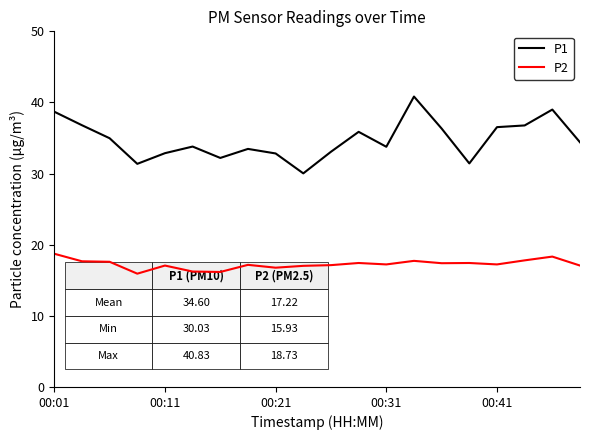

What is the lowest value of the P1 series?

30.0